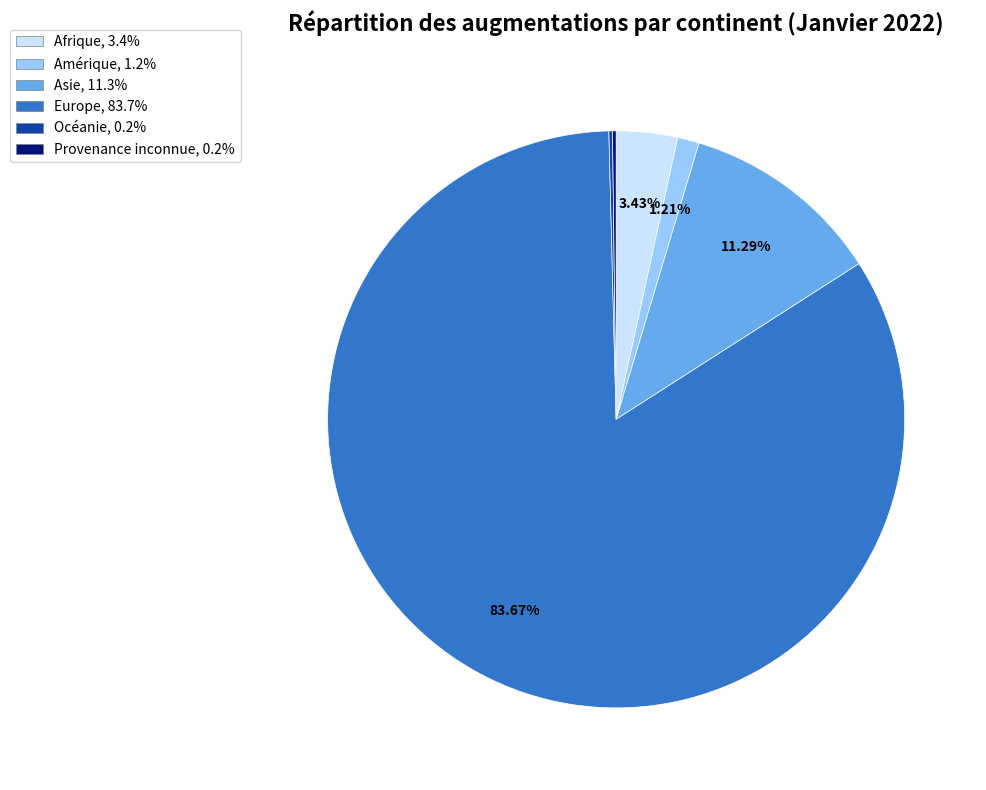

To the nearest percent, what is the average slice percentage?

17%